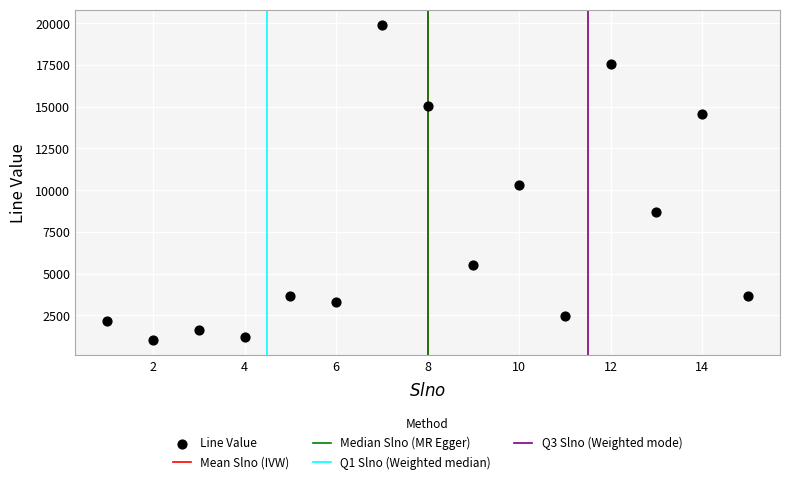

What is the range of Y values (max minus min)?

18828.4